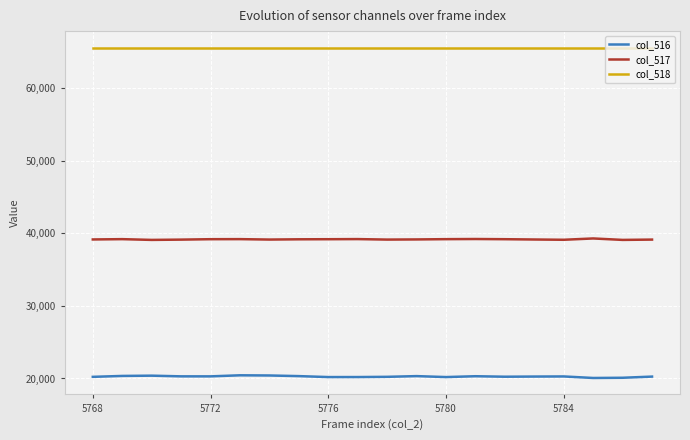

True or false: col_516 and col_517 intersect in this chart.

False